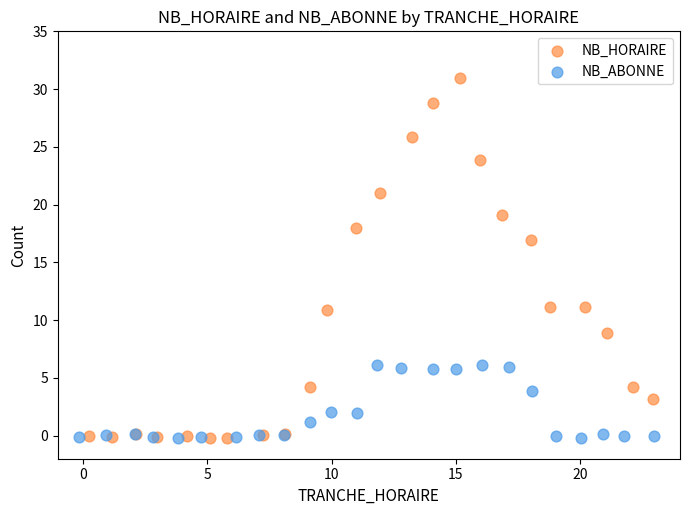

Which series reaches the maximum Y coordinate?

NB_HORAIRE